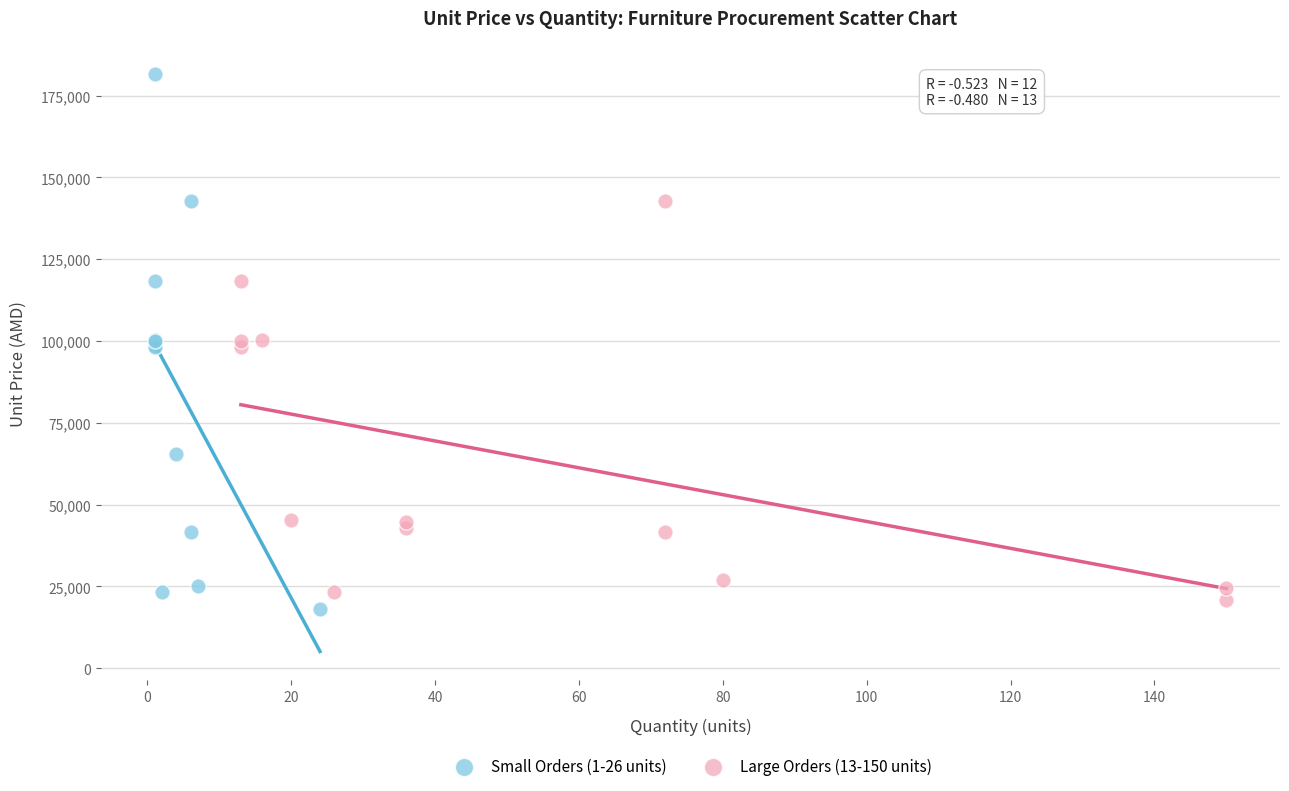

What are all the series names shown in the legend?

Small Orders (1-26 units), Large Orders (13-150 units)